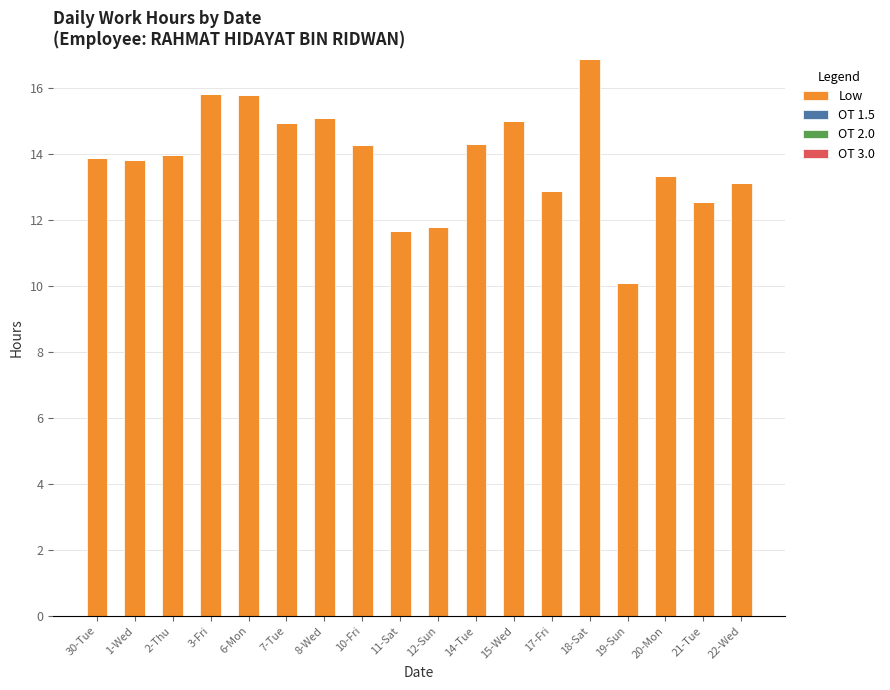

The chart shows a value of 21.9 at 17-Fri. True or false?

False